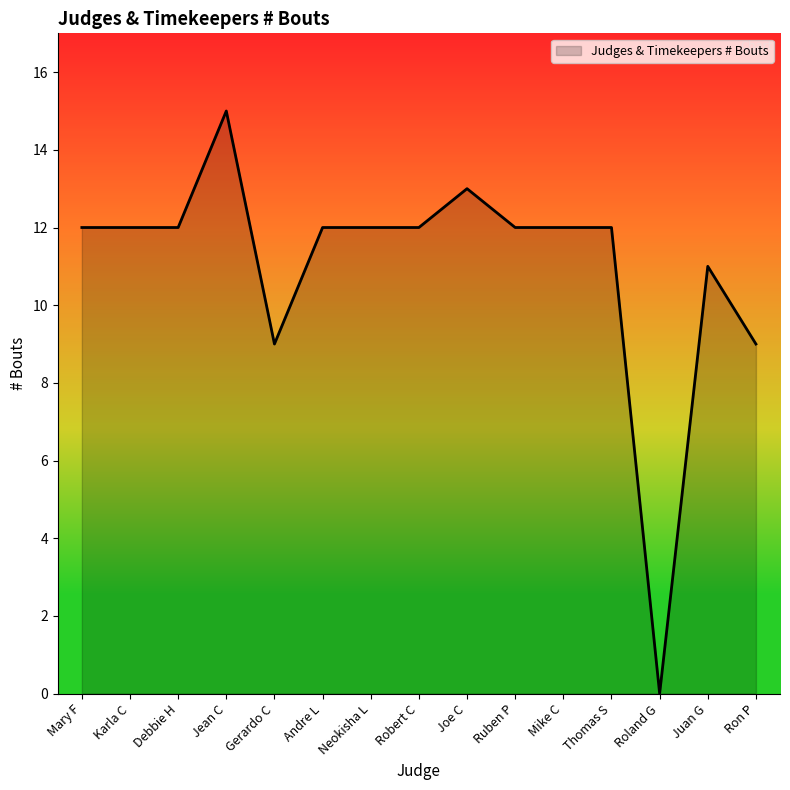

What position from the left is Robert C?

8